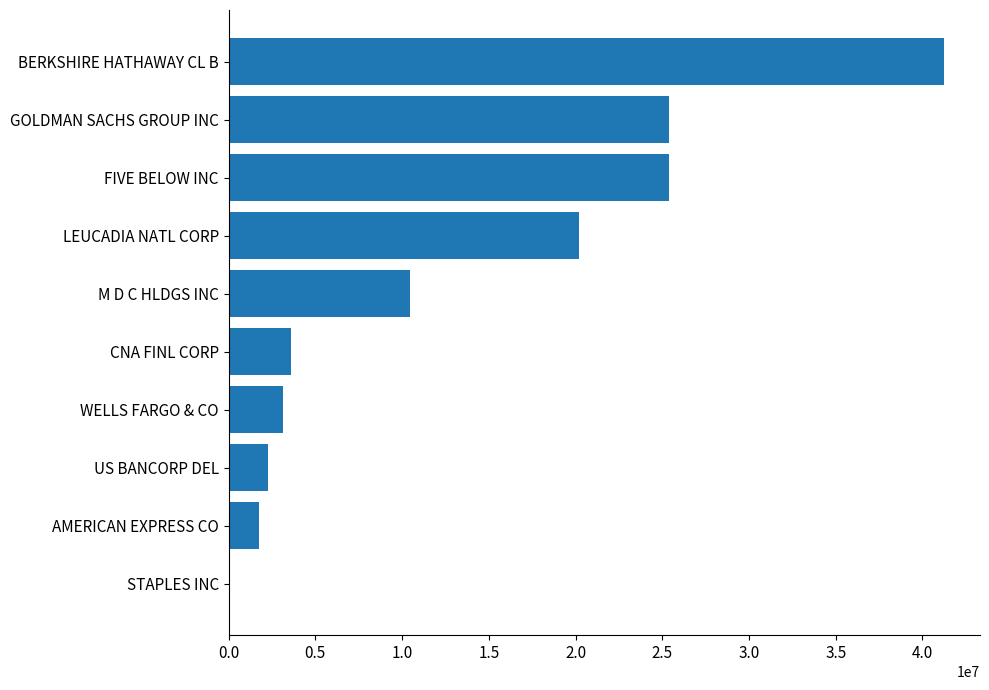

The chart shows a value of 8511017 at LEUCADIA NATL CORP. True or false?

False